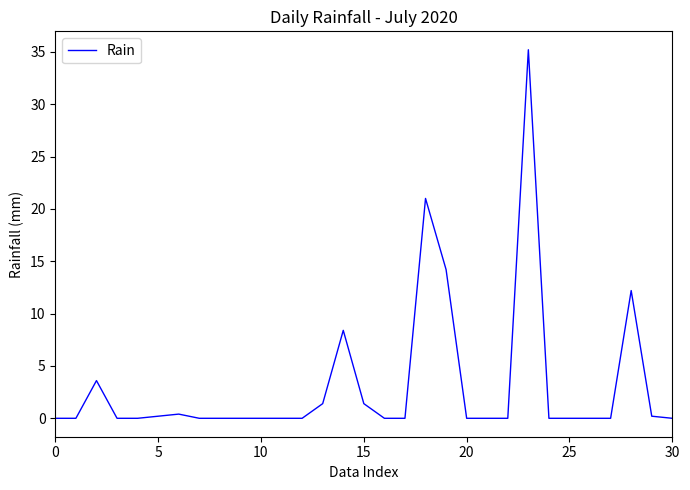

What is the difference between the maximum and minimum values?

35.2